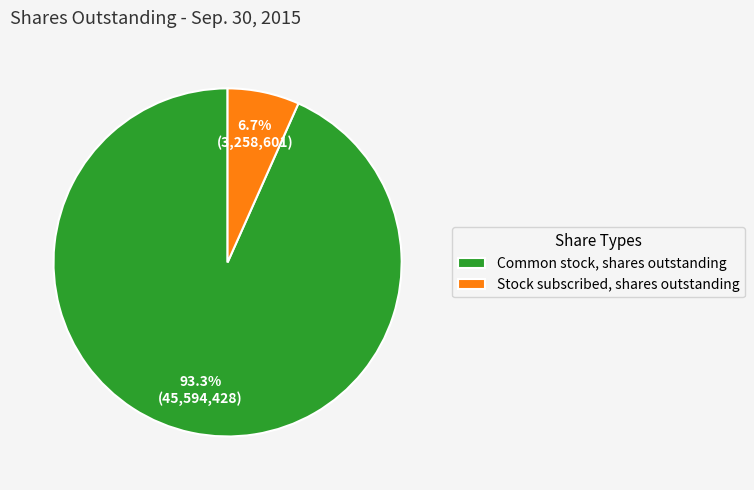

How much of the chart is everything except Stock subscribed, shares outstanding?

93.3%